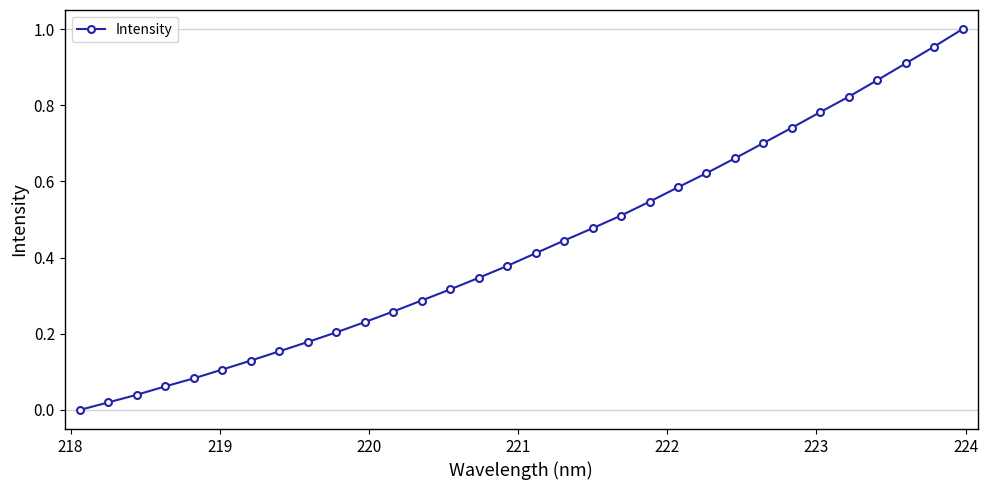

What is the sum of all values?

13.8